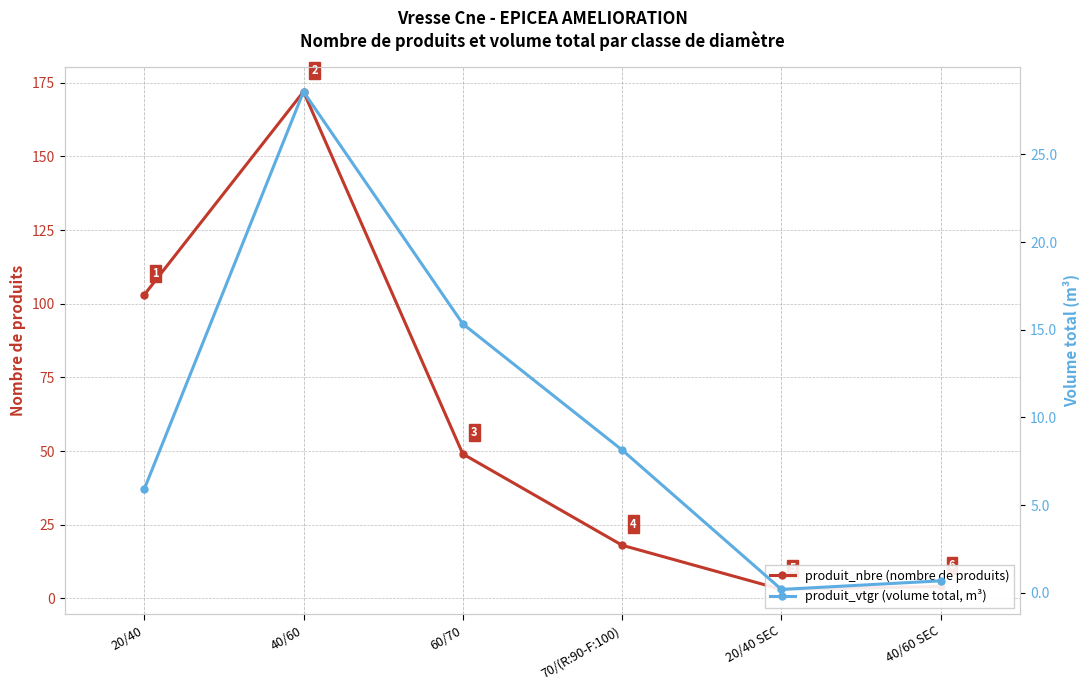

List the series in order of their peak value, lowest first.

produit_vtgr (volume total, m³), produit_nbre (nombre de produits)